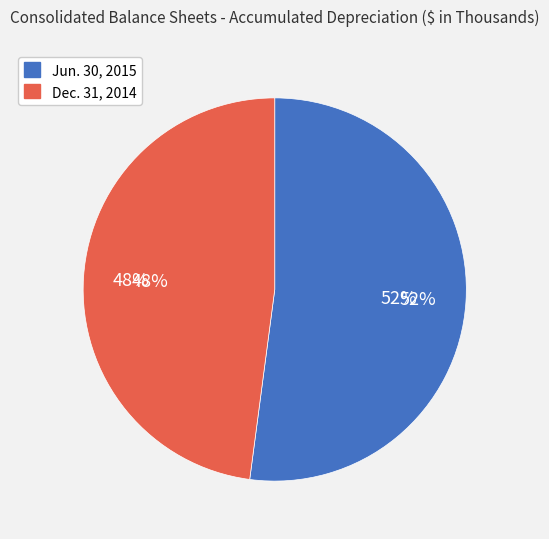

To the nearest percent, what is the difference between the Jun. 30, 2015 and Dec. 31, 2014 slice percentages?

4%